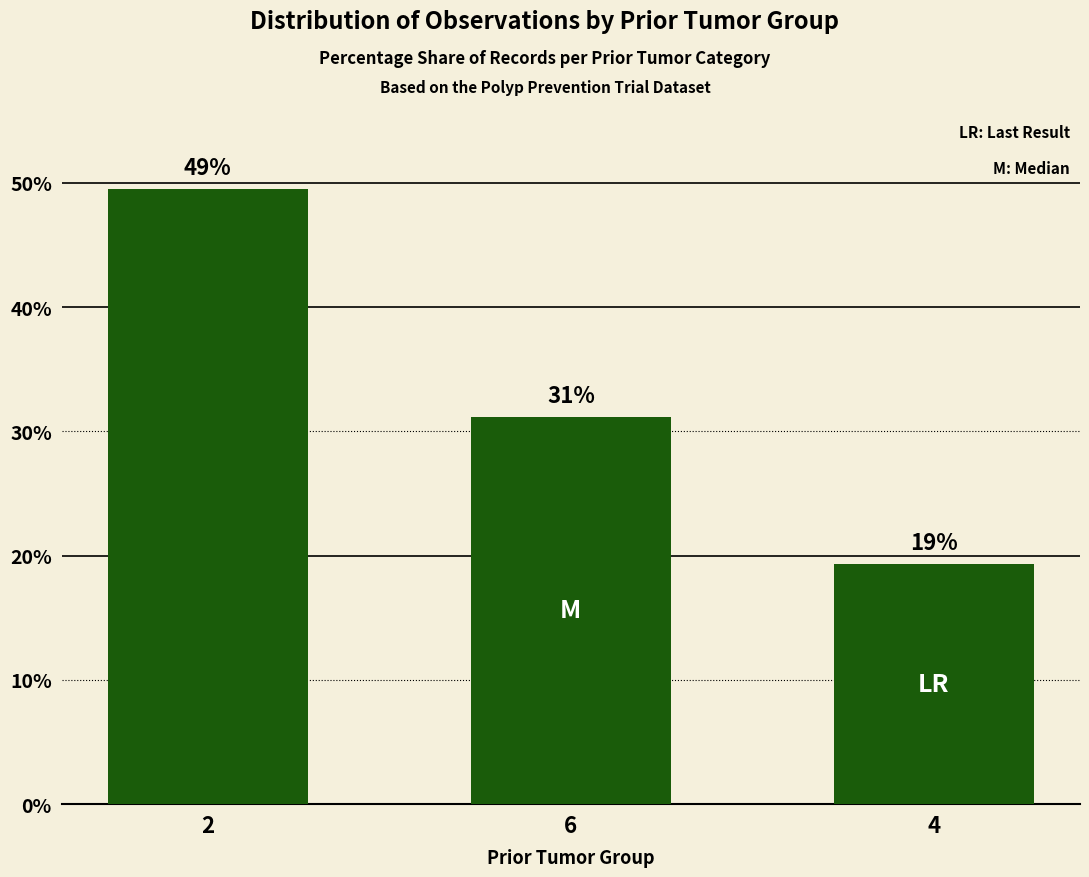

Between 6 and 4, which is larger?

6